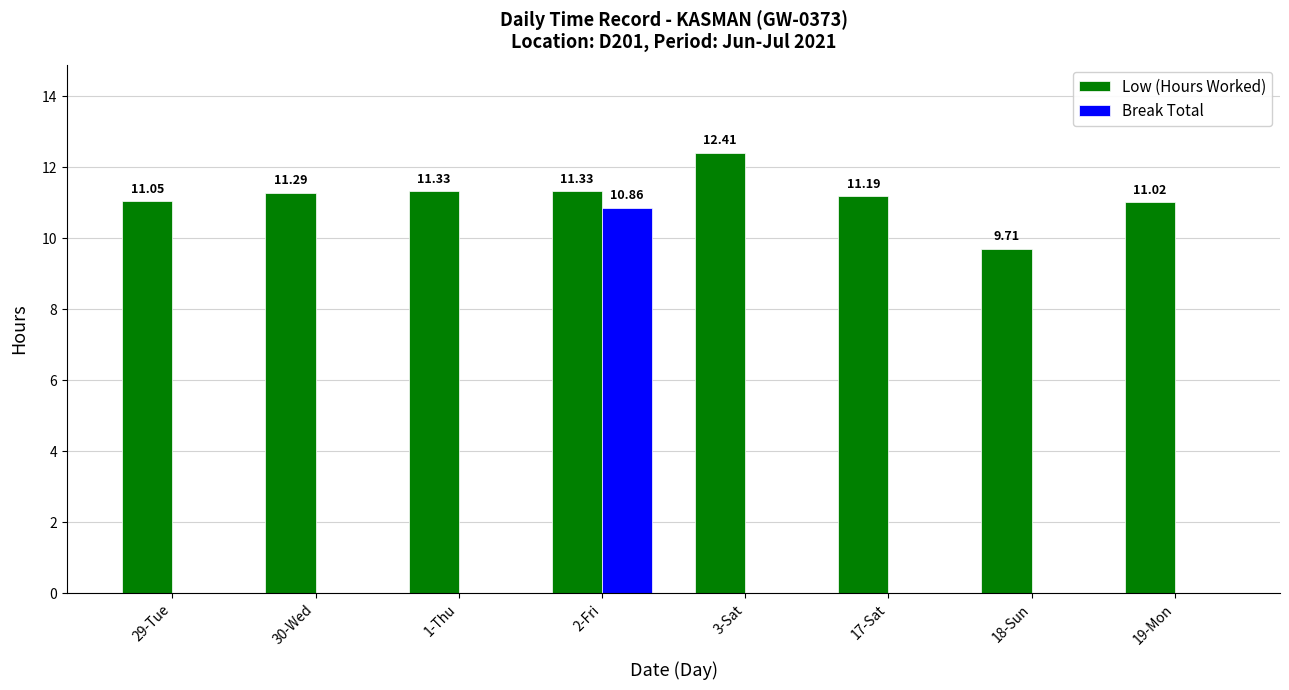

What is the sum of all Low (Hours Worked) values?

89.3